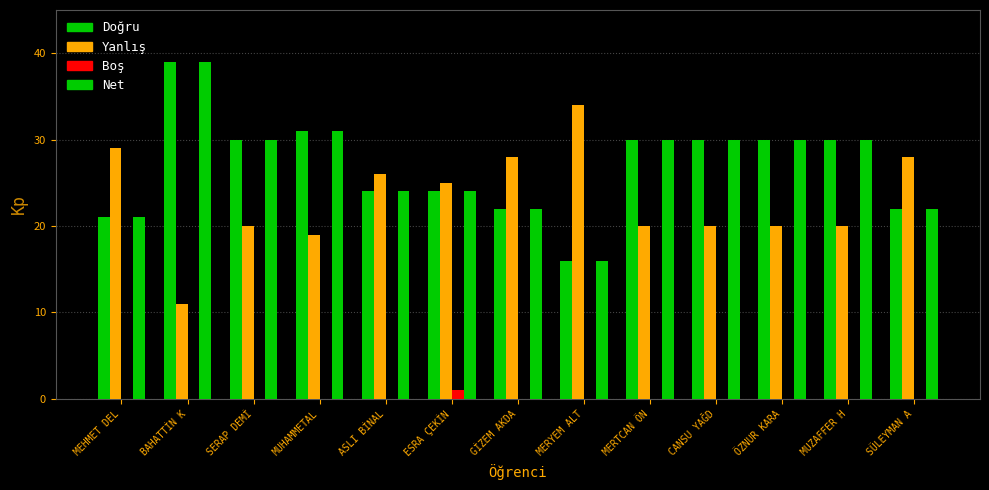

Does the chart contain stacked bars?

No